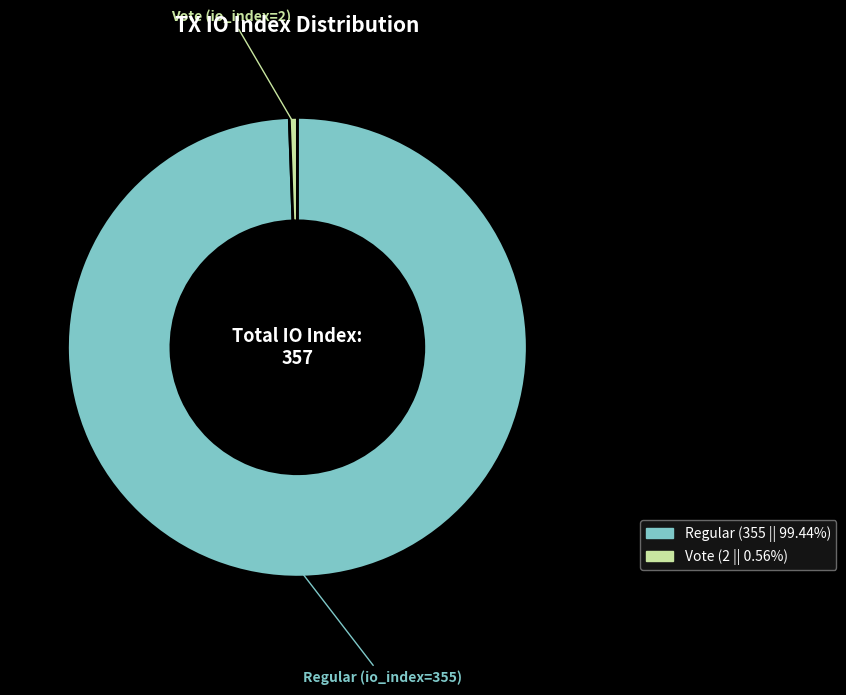

How many segments does this pie chart have?

2